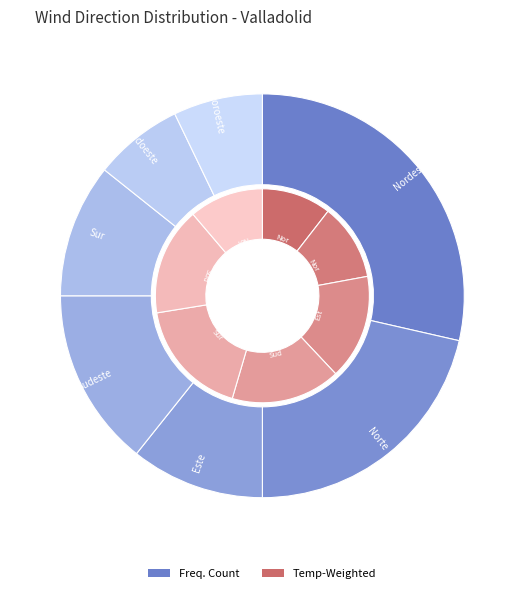

How many slices are in this pie chart?

7